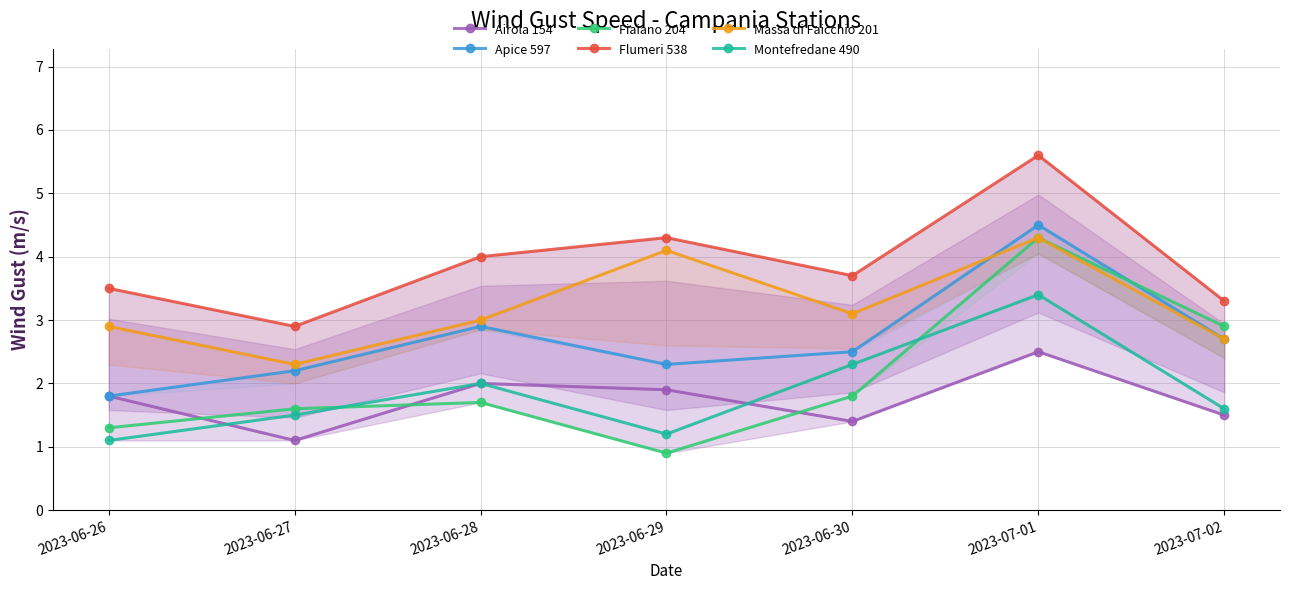

Where is the first local minimum for Apice 597?

2023-06-29